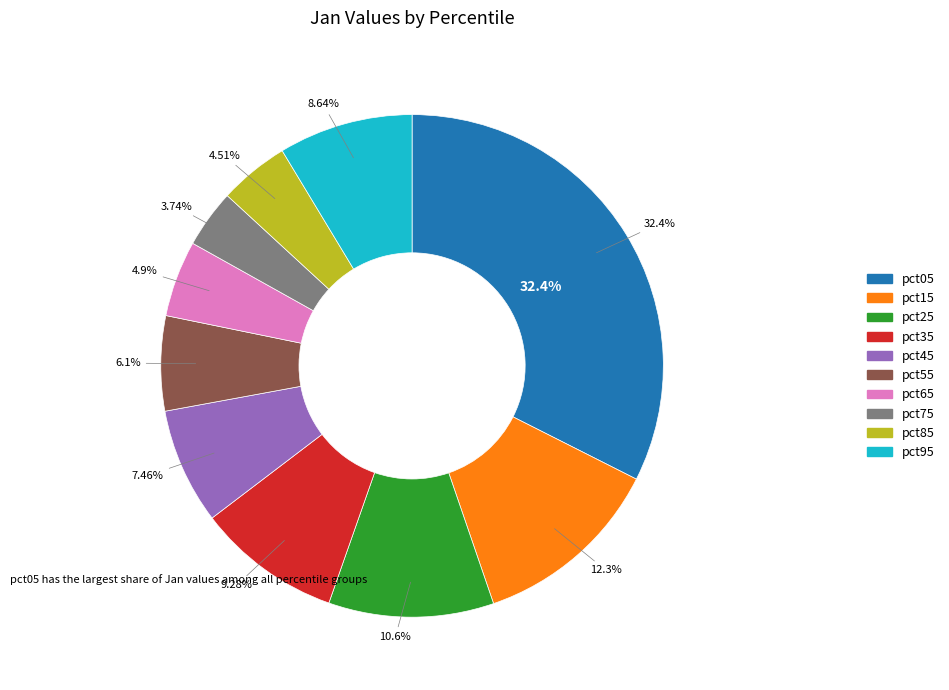

Do pct75 and pct65 together represent more than half of the pie?

No